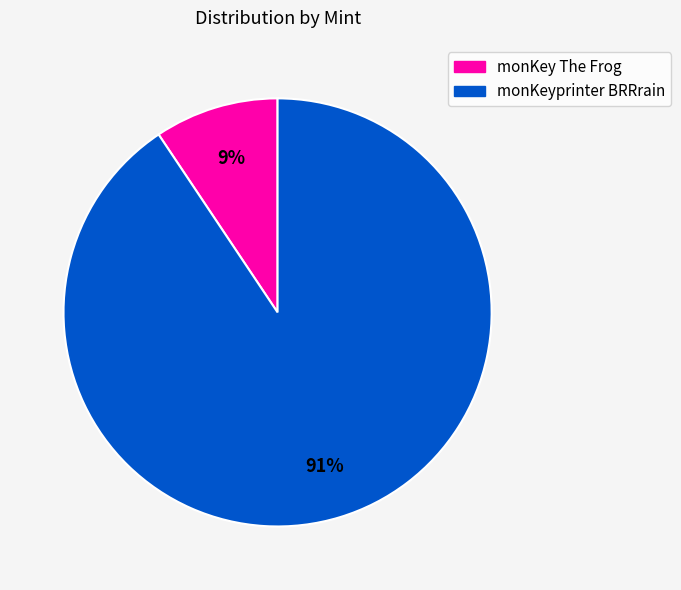

Is the sum of monKeyprinter BRRrain and monKey The Frog greater than half?

Yes